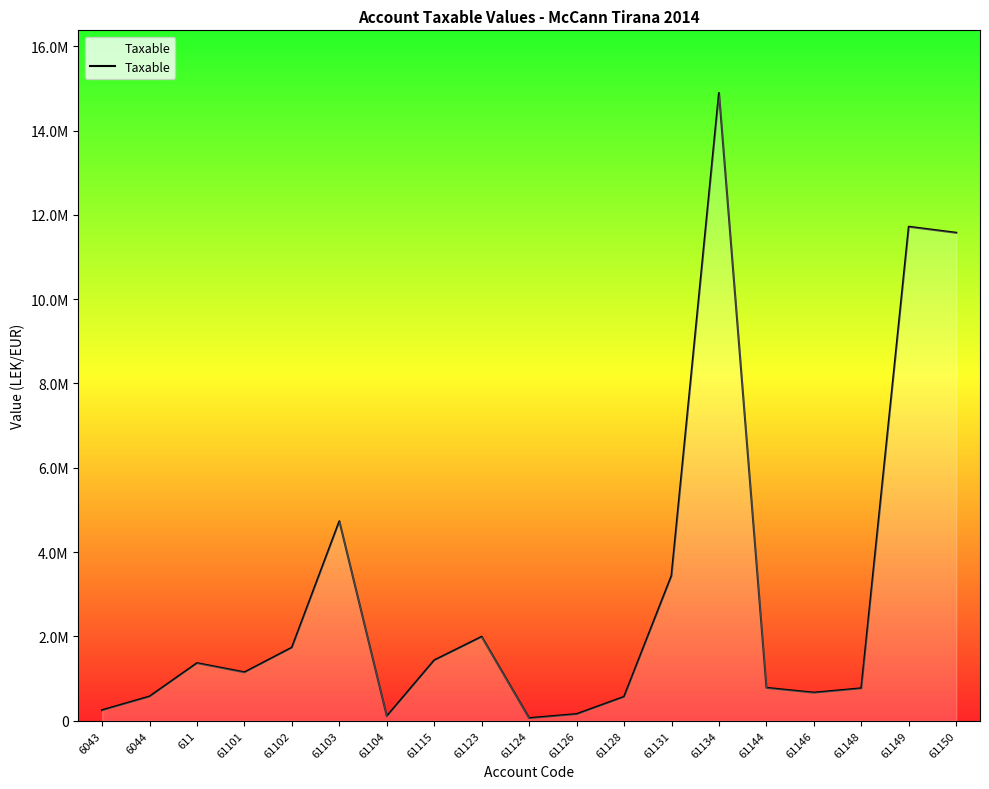

Does the chart display data point markers on the line(s)?

No